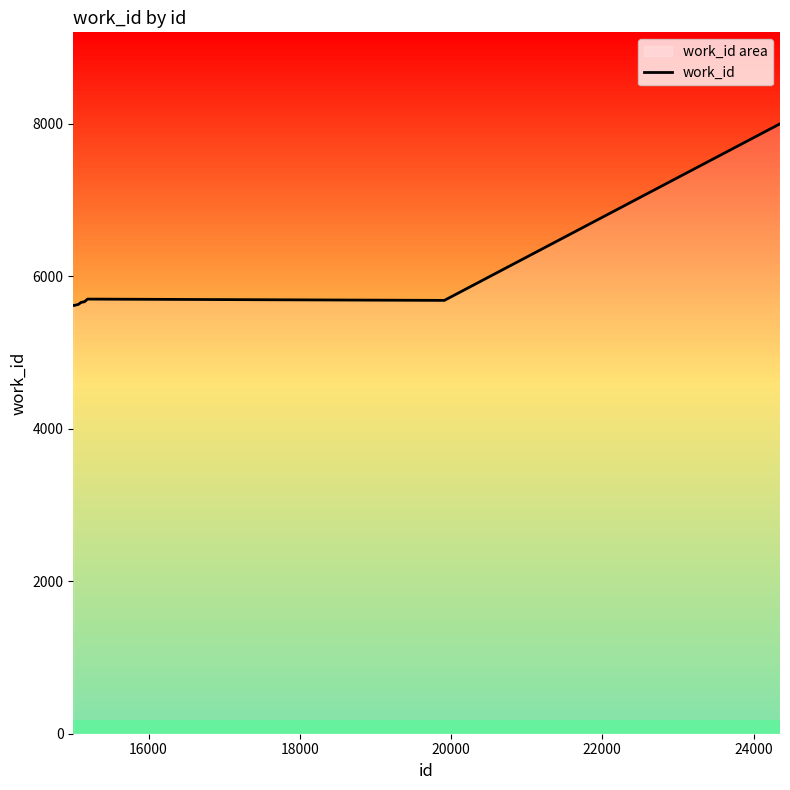

What is the minimum value shown in the chart?

5614